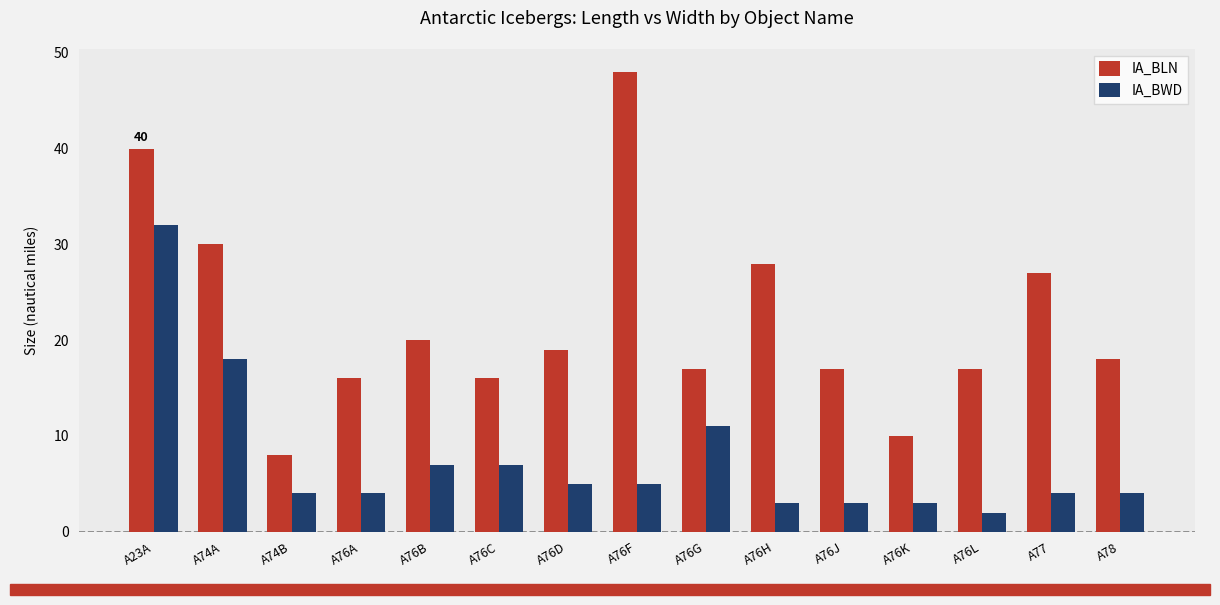

At A23A, list the series in order from largest to smallest.

IA_BLN, IA_BWD